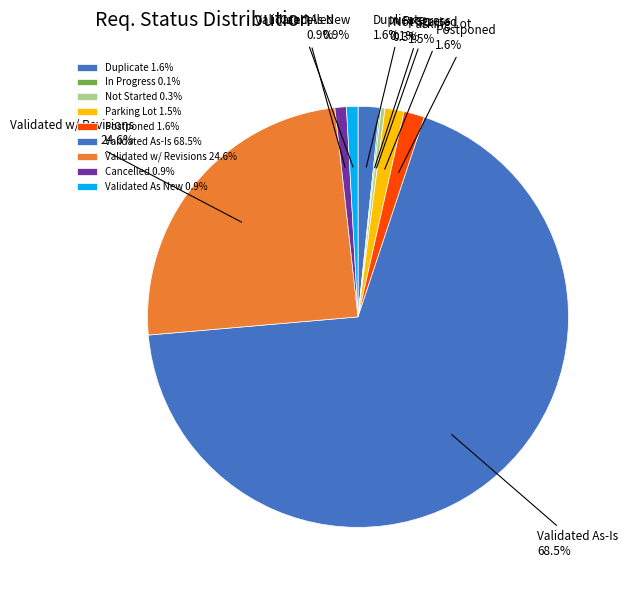

What is the largest slice in the pie chart?

Validated As-Is